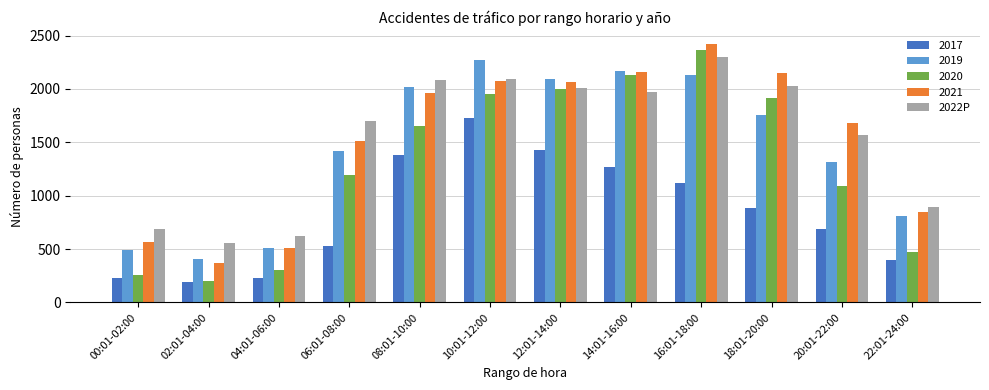

Count the number of data series in this chart.

5